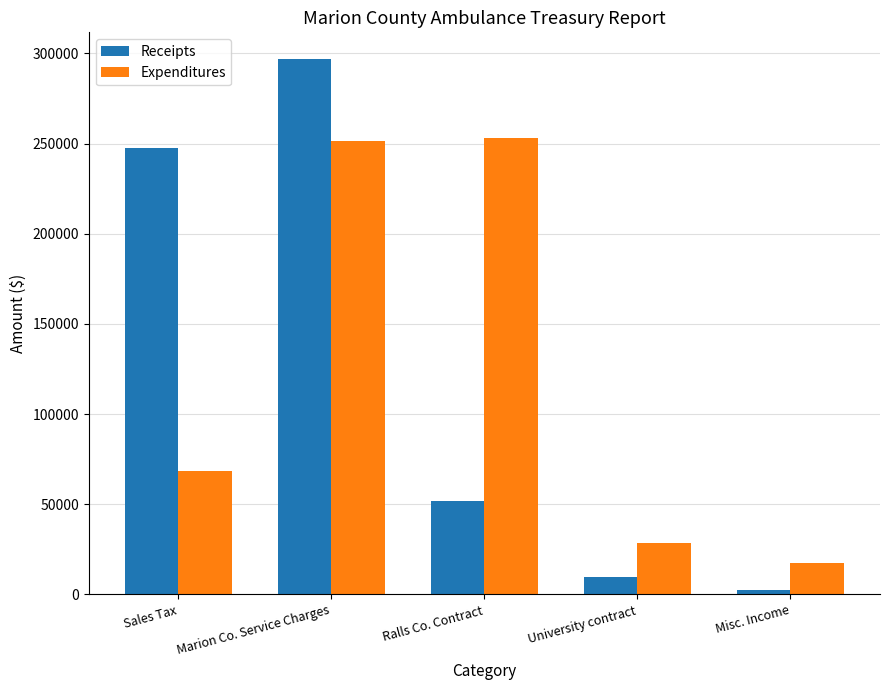

Rank the series by their maximum value, from lowest to highest.

Expenditures, Receipts